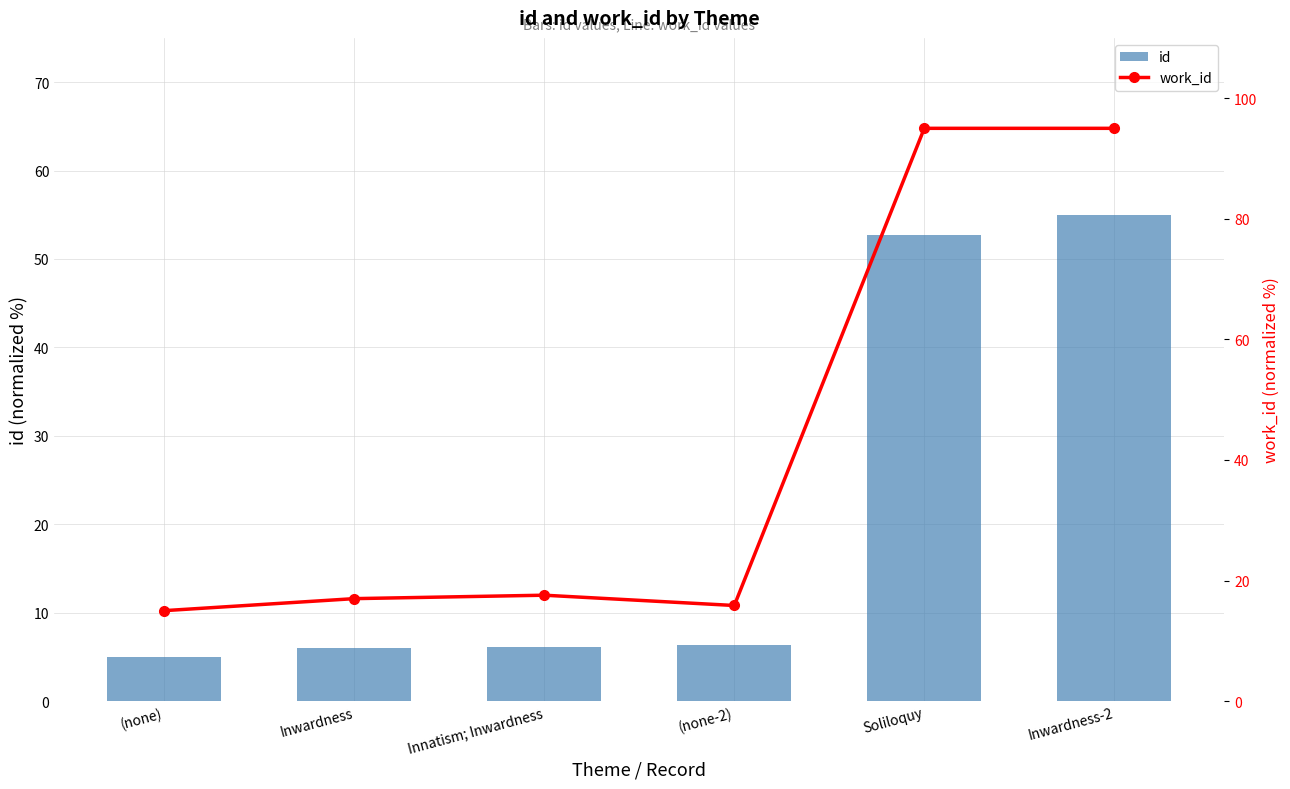

Which has a higher value, (none) or Inwardness-2?

Inwardness-2